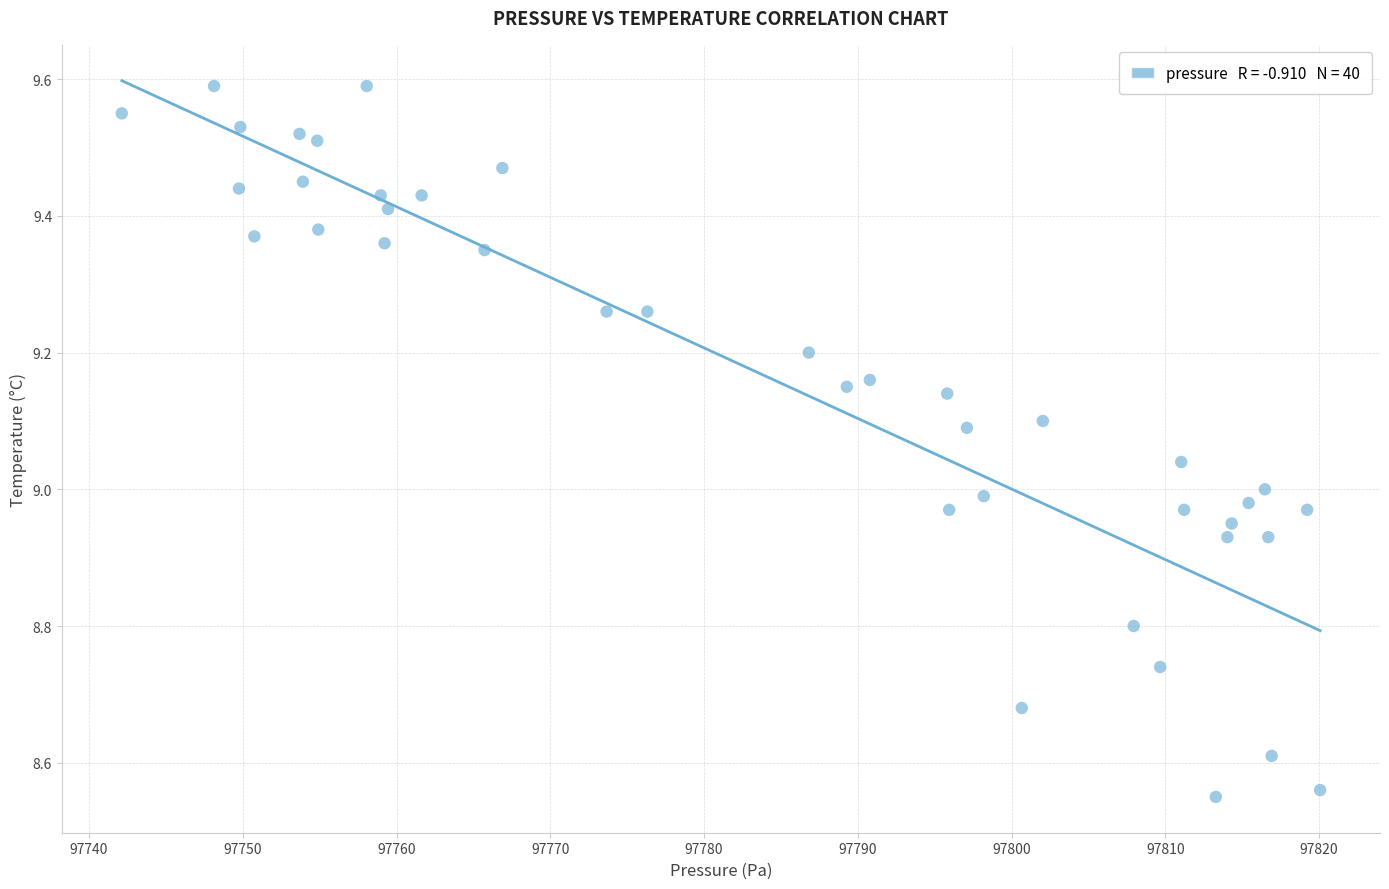

What is the range of X values (max minus min)?

77.9